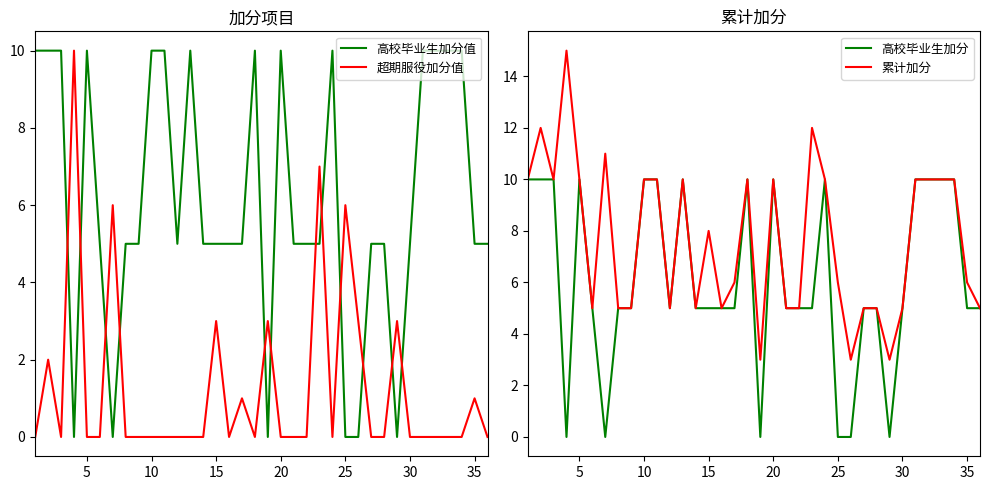

Which series ends up on top after the final intersection of 超期服役加分值 and 高校毕业生加分值?

高校毕业生加分值